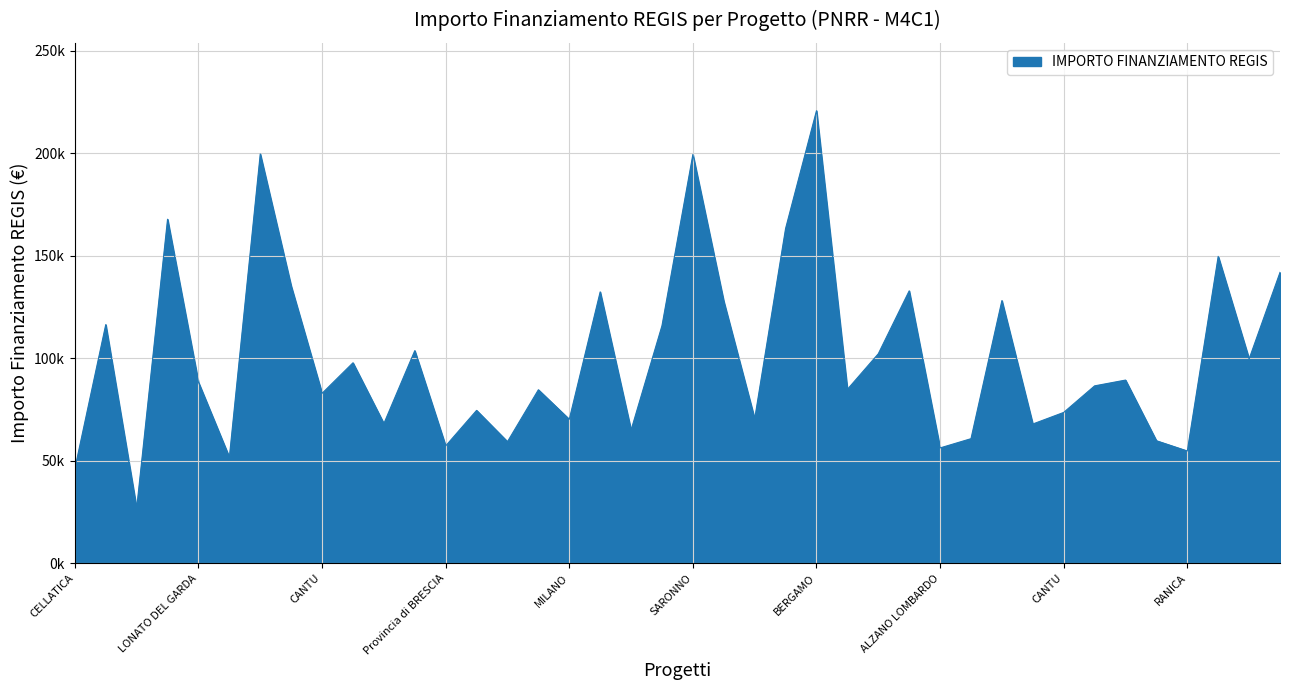

List the labels in order of value, smallest first.

MILANO, CELLATICA, FALOPPIO, RANICA, ALZANO LOMBARDO, Provincia di BRESCIA, NOVIGLIO, MORBEGNO, MILANO, MILANO, CESANO BOSCONE, SETTALA, MILANO, ADRO, CANTU, CORSICO, CANTU, CASTANO PRIMO, LOVERE, MANTOVA, LONATO DEL GARDA, GARBAGNATE MILANESE, MILANO, MILANO, CALOLZIOCORTE, CINISELLO BALSAMO, MONZA, CASTELCOVATI, GALLARATE, BOLLATE, SESTO SAN GIOVANNI, PAVIA, LECCO, TREZZO SULLADDA, SESTO SAN GIOVANNI, LODI, MONZA, SARONNO, MONZA, BERGAMO